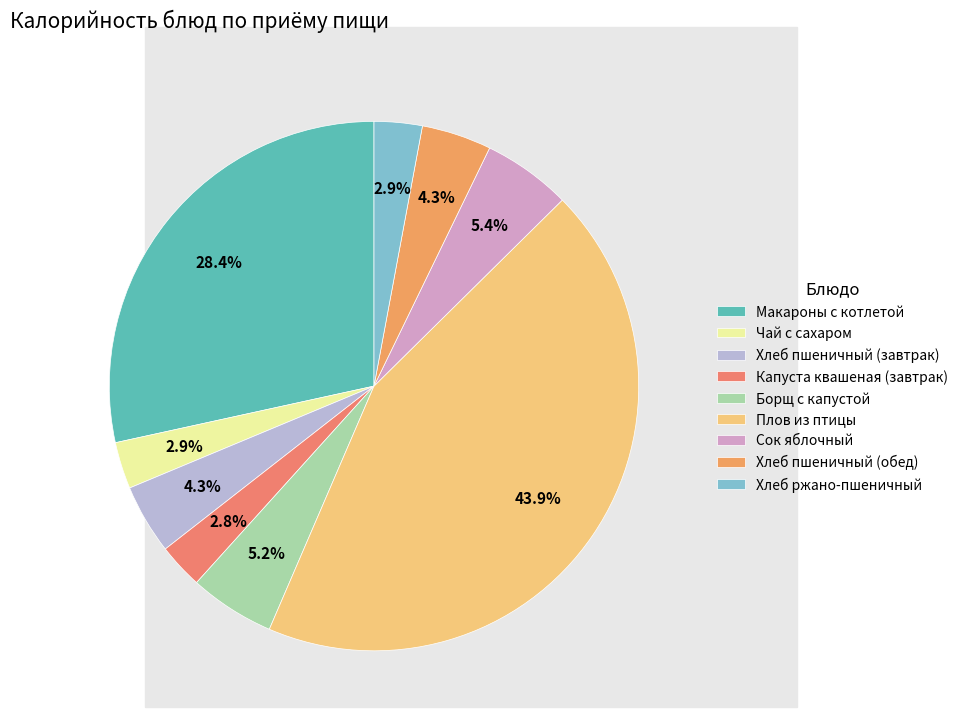

Does Плов из птицы represent more than half of the total?

No